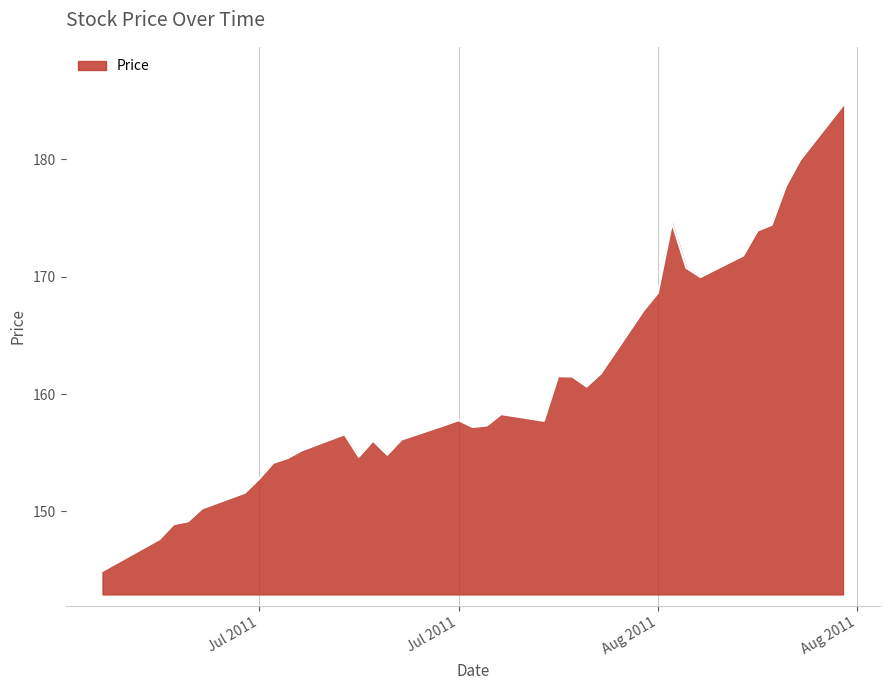

What is the smallest value displayed?

144.9